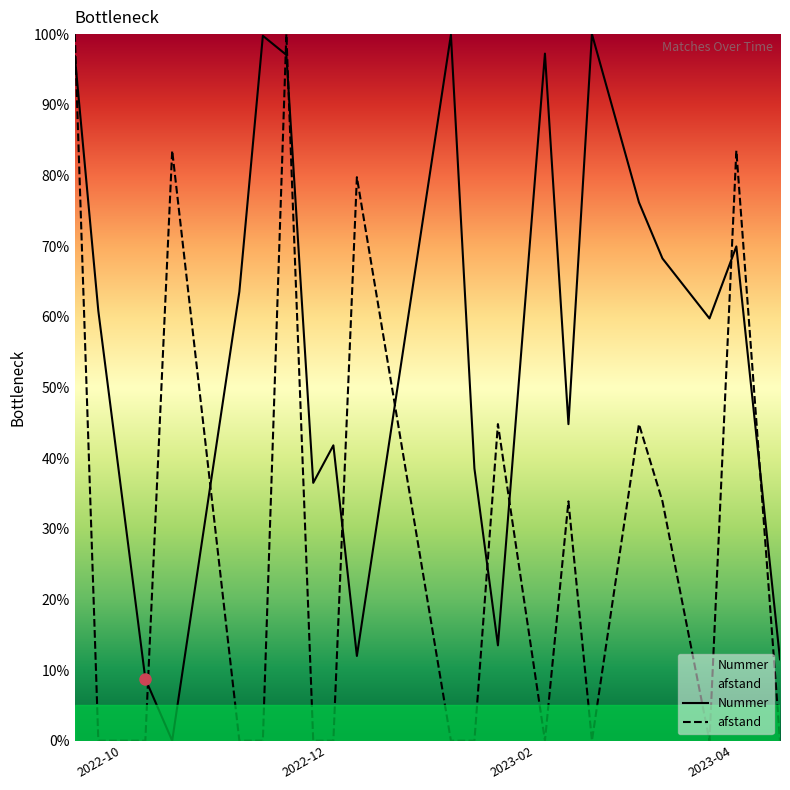

List the series in order of their overall mean, lowest first.

afstand, Nummer